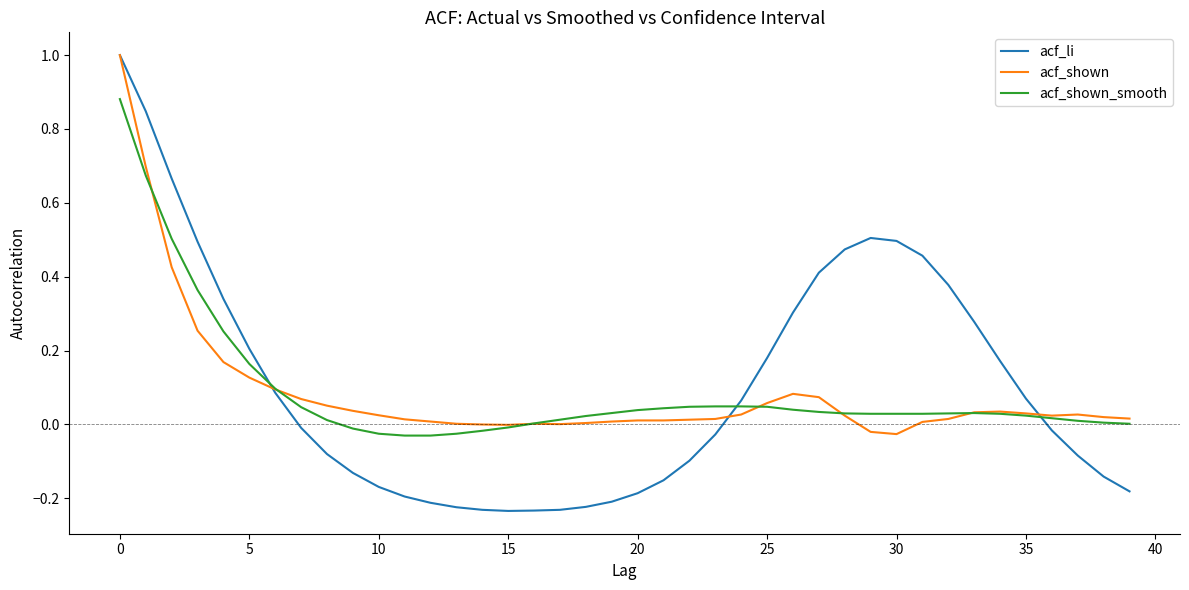

What is the maximum value shown in the chart?

1.0